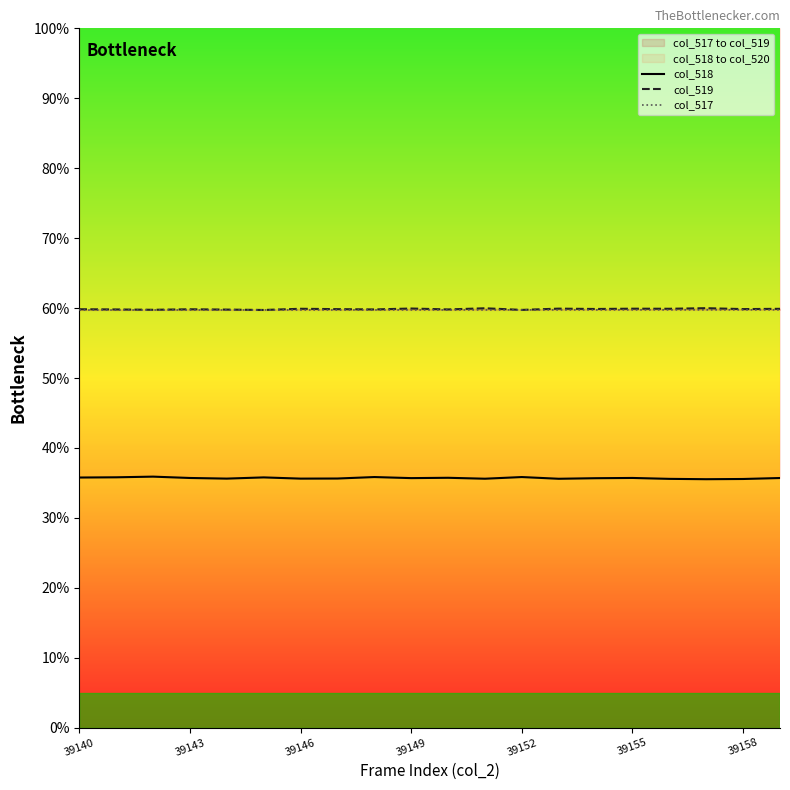

How many categories are shown in the chart?

20